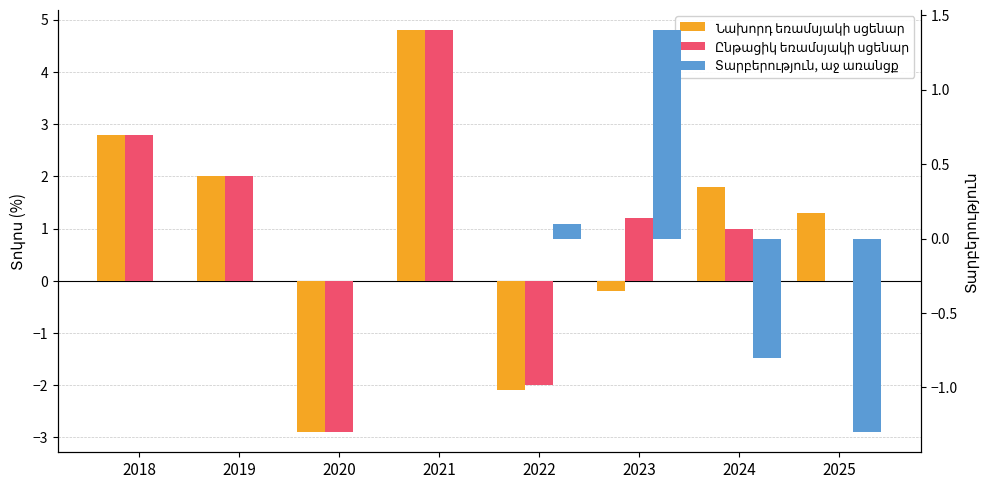

The value of Նախորդ եռամսյակի սցենար at 2021 is 8.6. True or false?

False